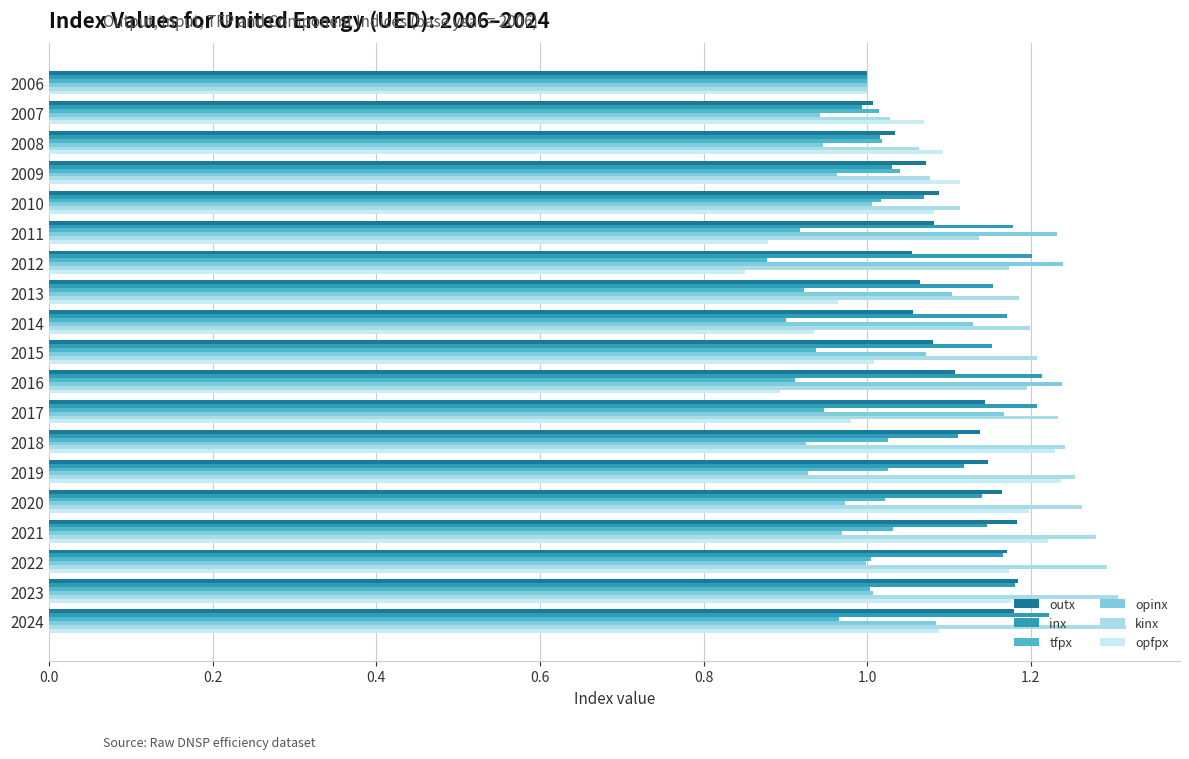

How many categories are shown in the chart?

19